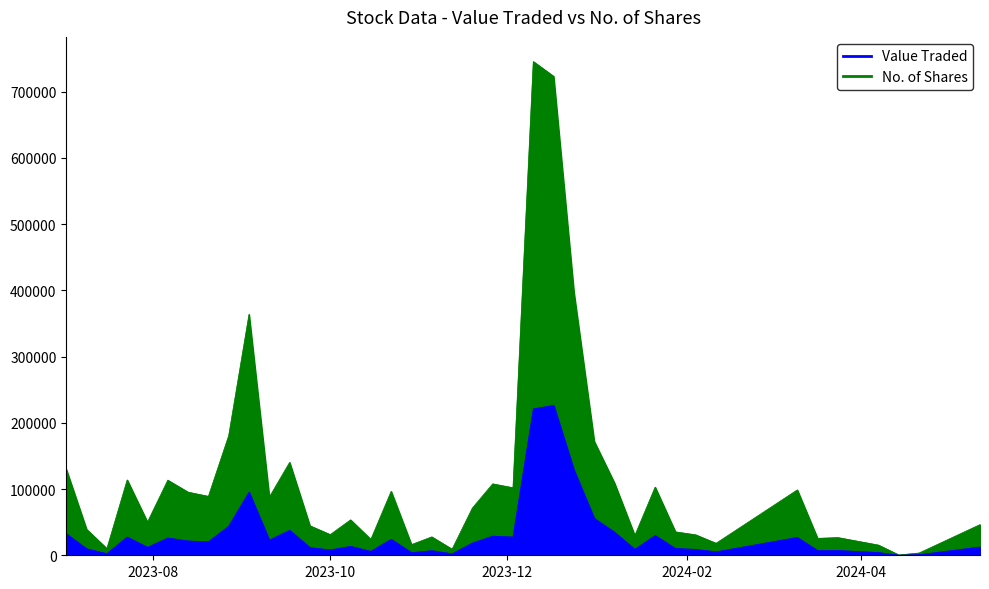

At which label is Value Traded closest to 113194?

24/12/2023